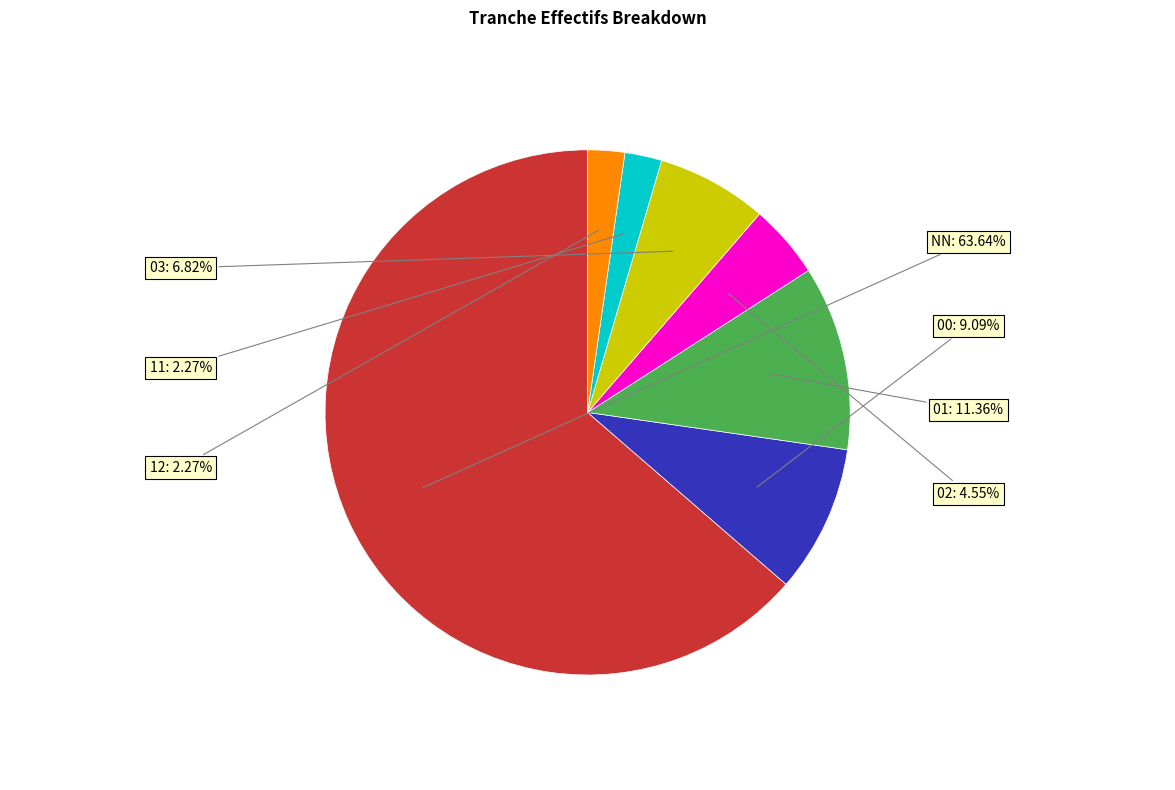

Which slice is the largest?

NN